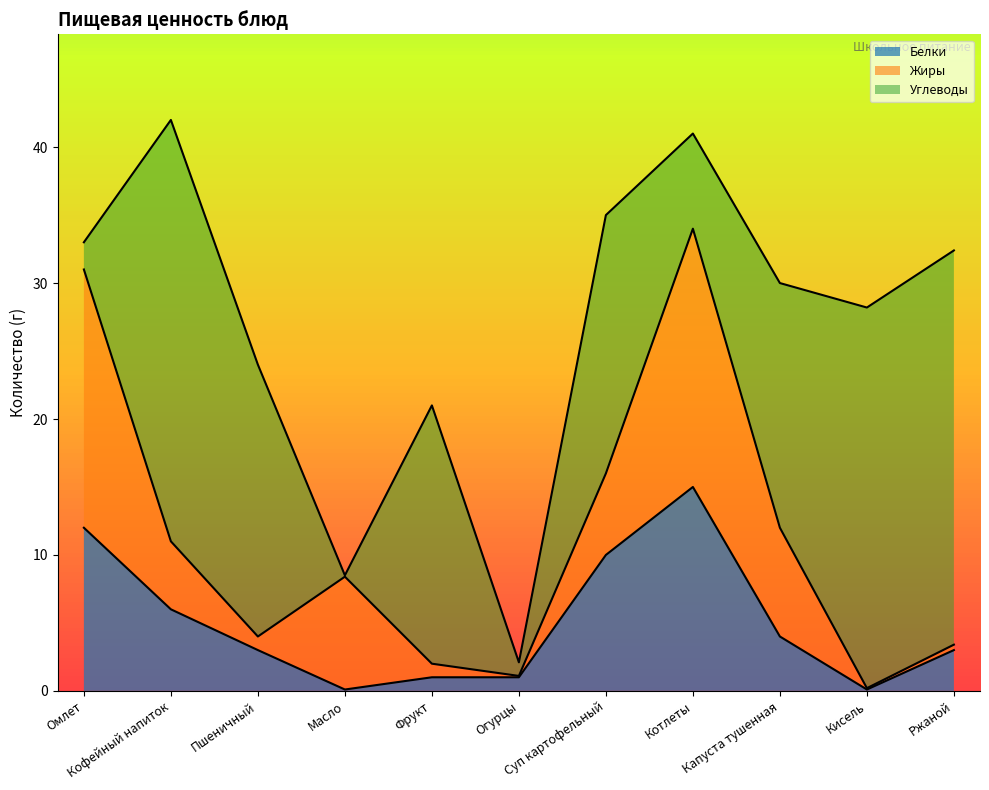

Reading left to right, extract all data points from this chart.

Белки: Омлет=12.0	Кофейный напиток=6.0	Пшеничный=3.0	Масло=0.1	Фрукт=1.0	Огурцы=1.0	Суп картофельный=10.0	Котлеты=15.0	Капуста тушенная=4.0	Кисель=0.1	Ржаной=3.0
Жиры: Омлет=19.0	Кофейный напиток=5.0	Пшеничный=1.0	Масло=8.3	Фрукт=1.0	Огурцы=0.1	Суп картофельный=6.0	Котлеты=19.0	Капуста тушенная=8.0	Кисель=0.1	Ржаной=0.4
Углеводы: Омлет=2.0	Кофейный напиток=31.0	Пшеничный=20.0	Масло=0.1	Фрукт=19.0	Огурцы=1.0	Суп картофельный=19.0	Котлеты=7.0	Капуста тушенная=18.0	Кисель=28.0	Ржаной=29.0